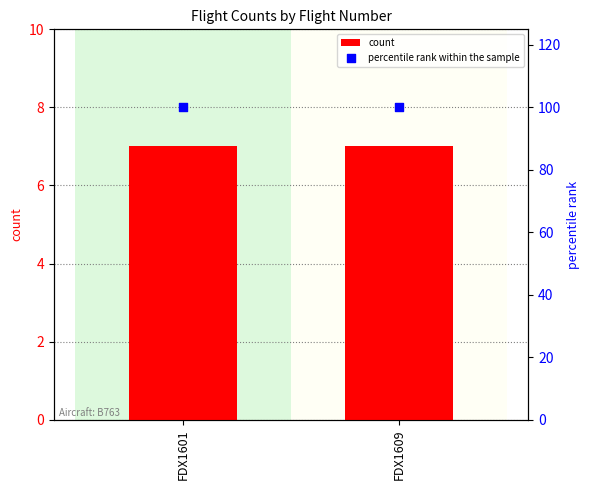

Which series has the largest total across all categories?

percentile rank within the sample